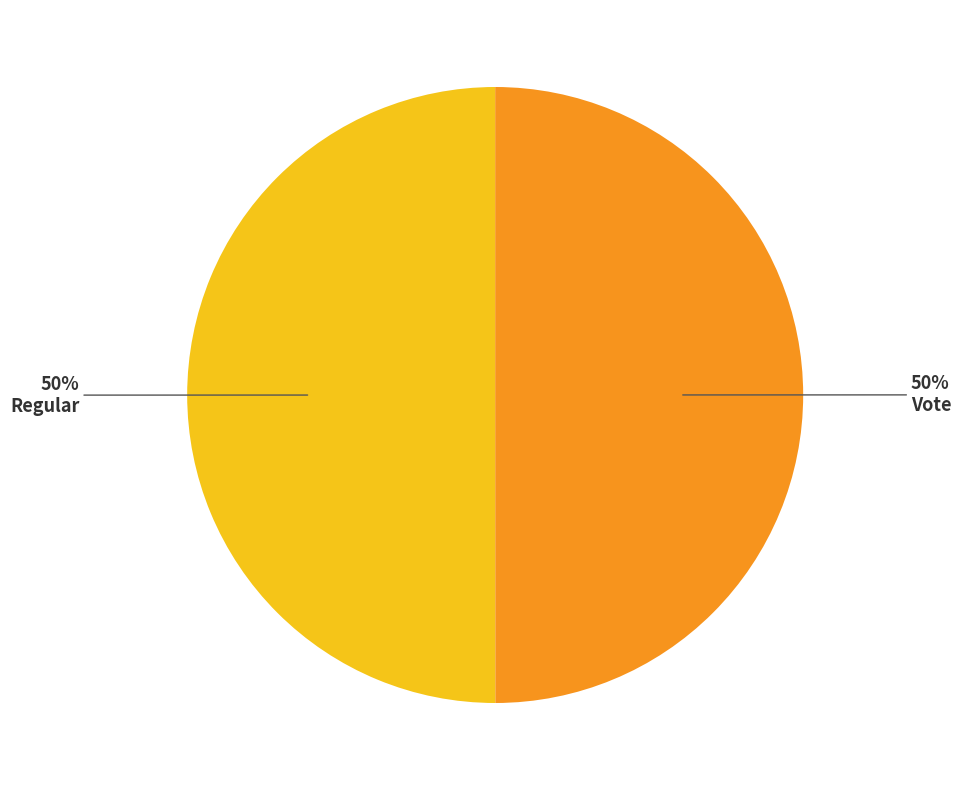

To the nearest percent, what is the average slice percentage?

50%